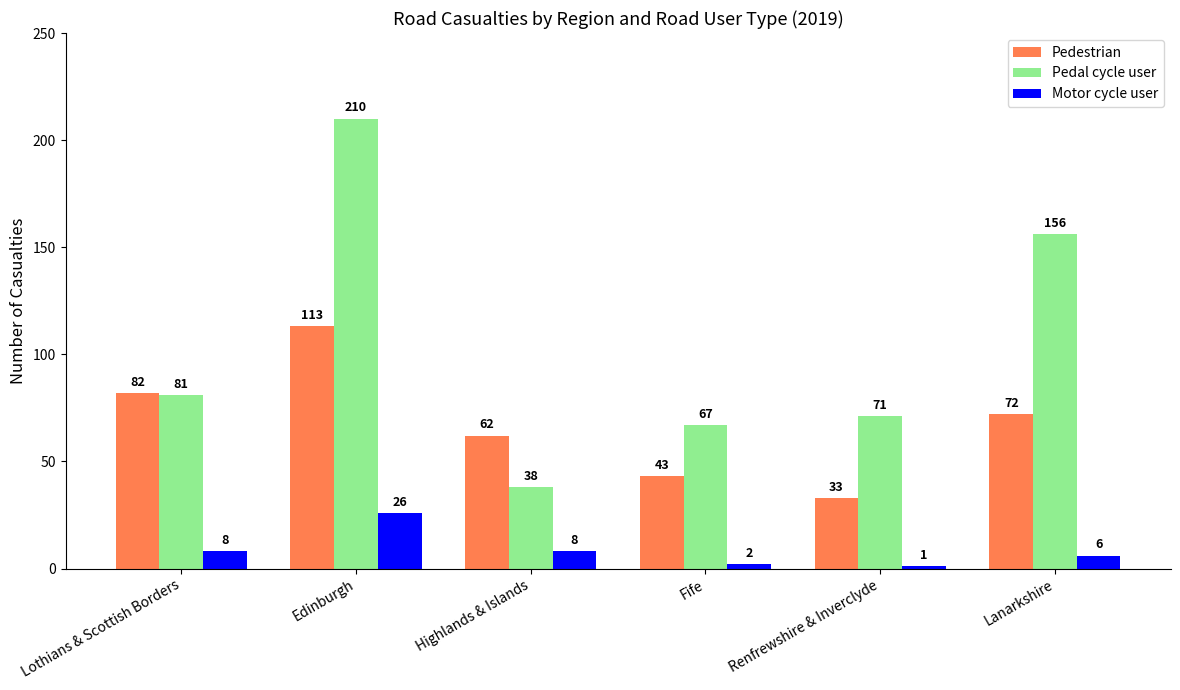

How many data points in Pedal cycle user are less than 81?

3